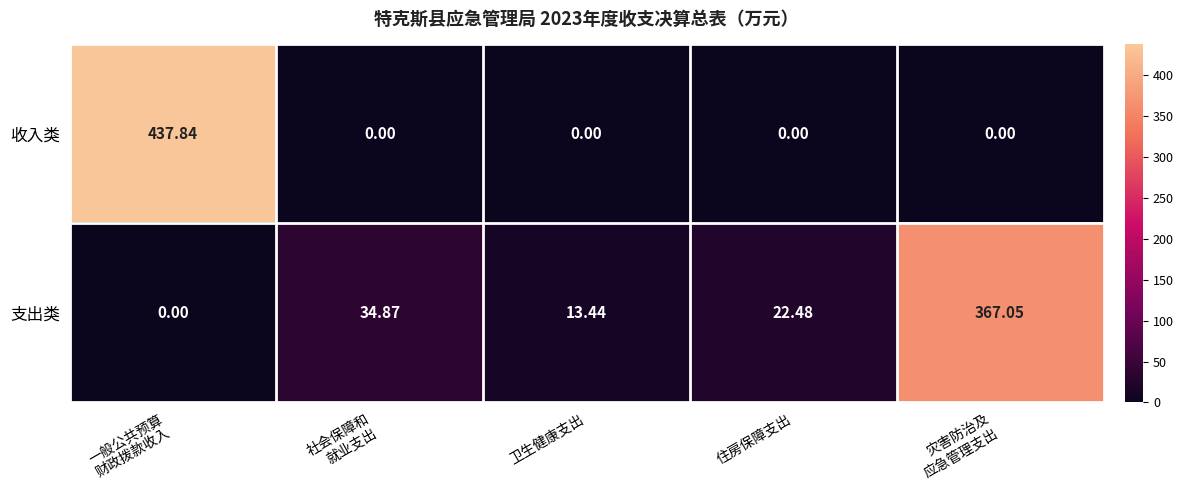

Rank the series by their maximum value, from lowest to highest.

支出类, 收入类